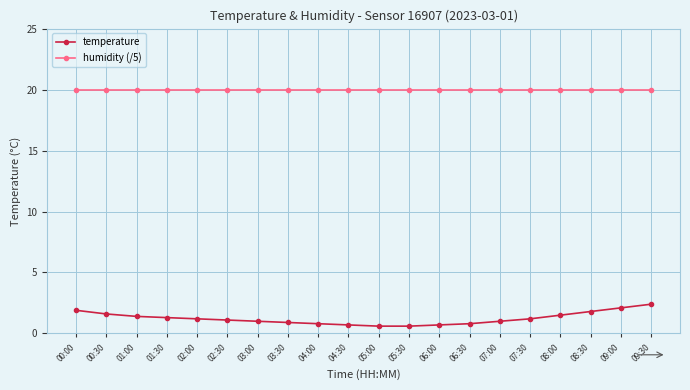

What is the label of the 4th point from the right?

08:00